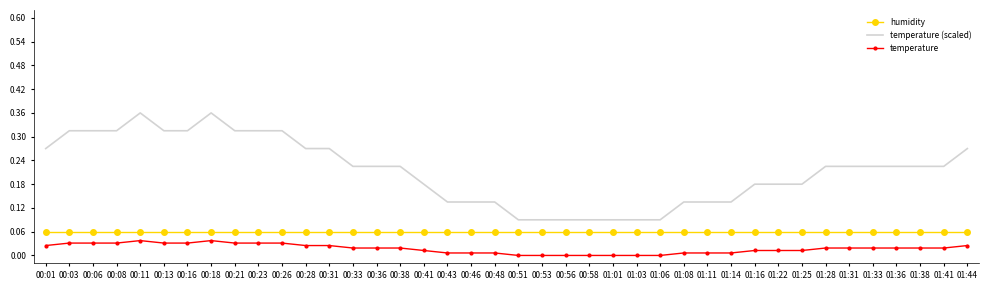

Which series has the largest range (max minus min)?

temperature (scaled)